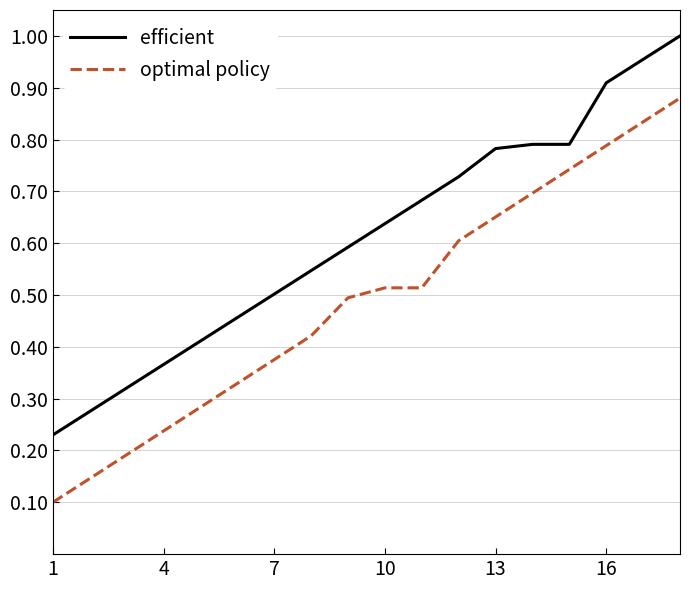

Reading left to right, extract all data points from this chart.

REF_ATIVO: 0.2	0.3	0.3	0.4	0.4	0.5	0.5	0.5	0.6	0.6	0.7	0.7	0.8	0.8	0.8	0.9	1.0	1.0
EMP_IDF: 0.1	0.1	0.2	0.2	0.3	0.3	0.4	0.4	0.5	0.5	0.5	0.6	0.7	0.7	0.7	0.8	0.8	0.9